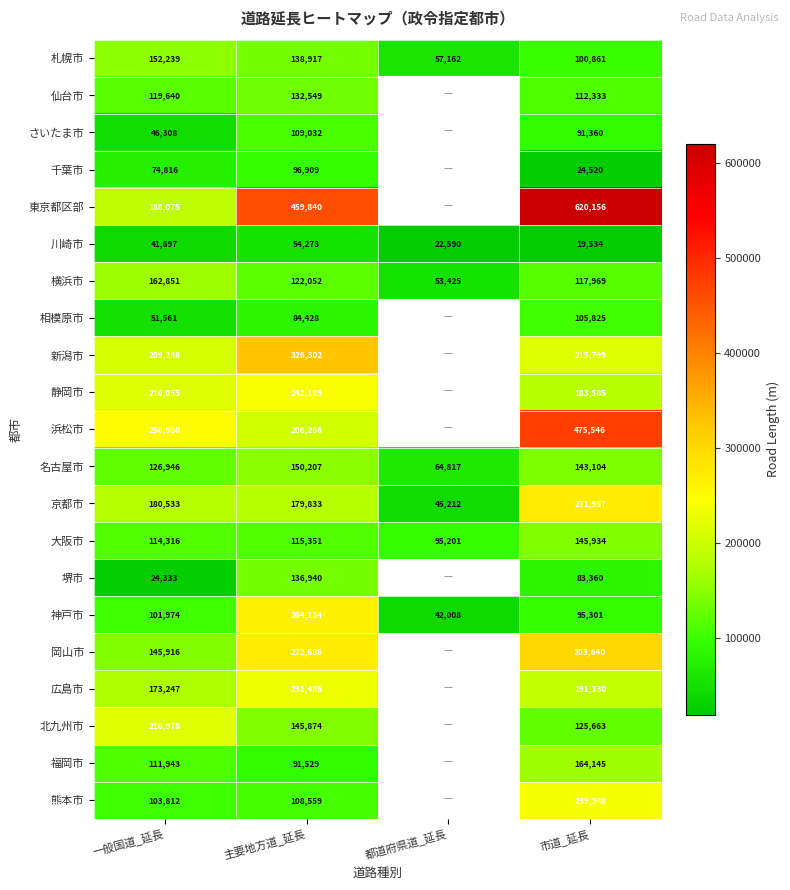

What is the average value of the 神戸市 series?

125854